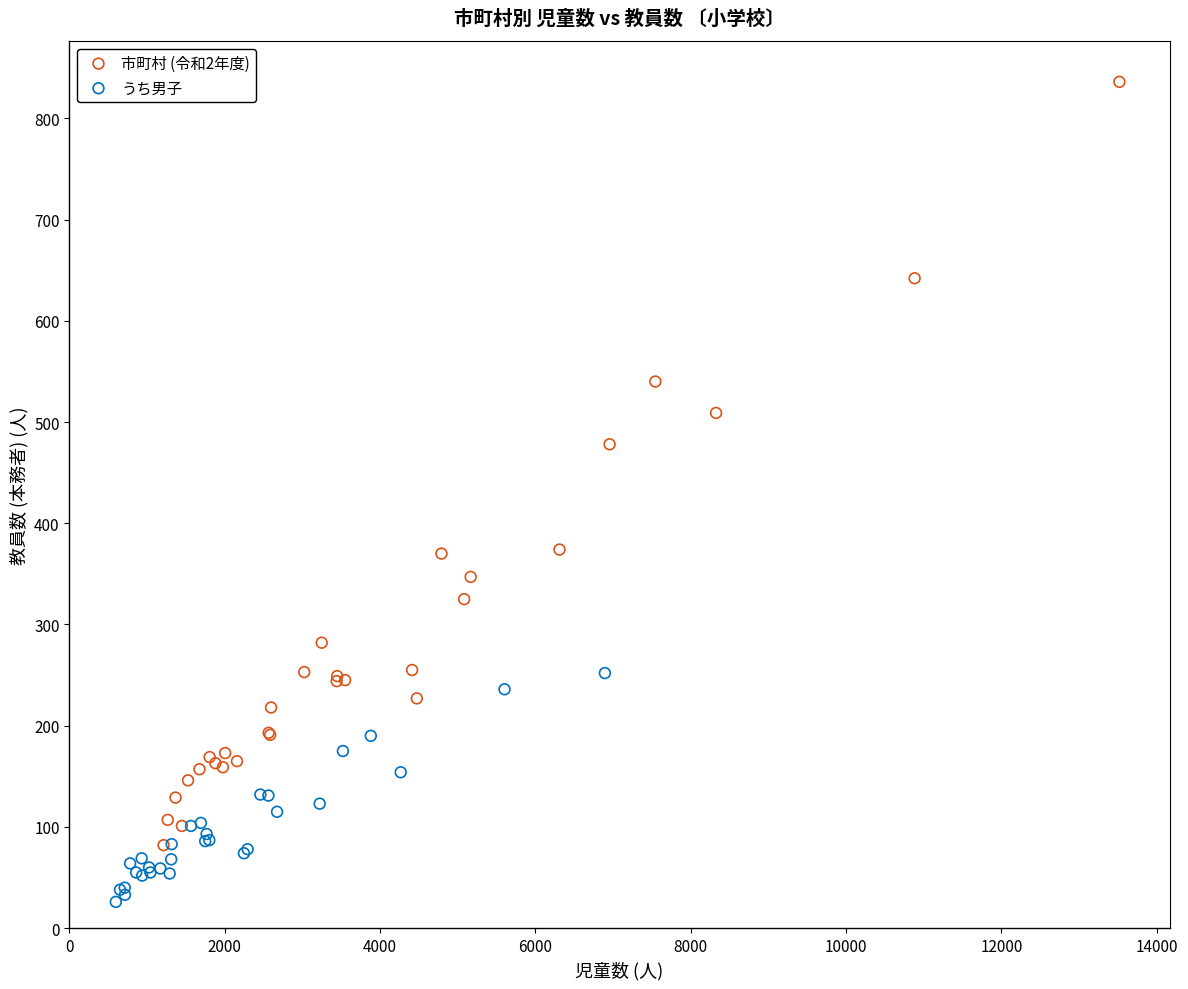

Which series reaches the maximum Y coordinate?

市町村 (令和2年度)